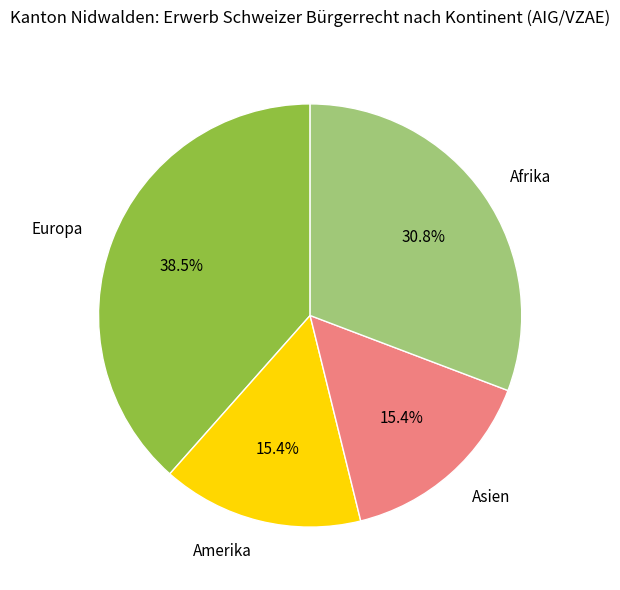

Does Amerika account for over 50% of the chart?

No